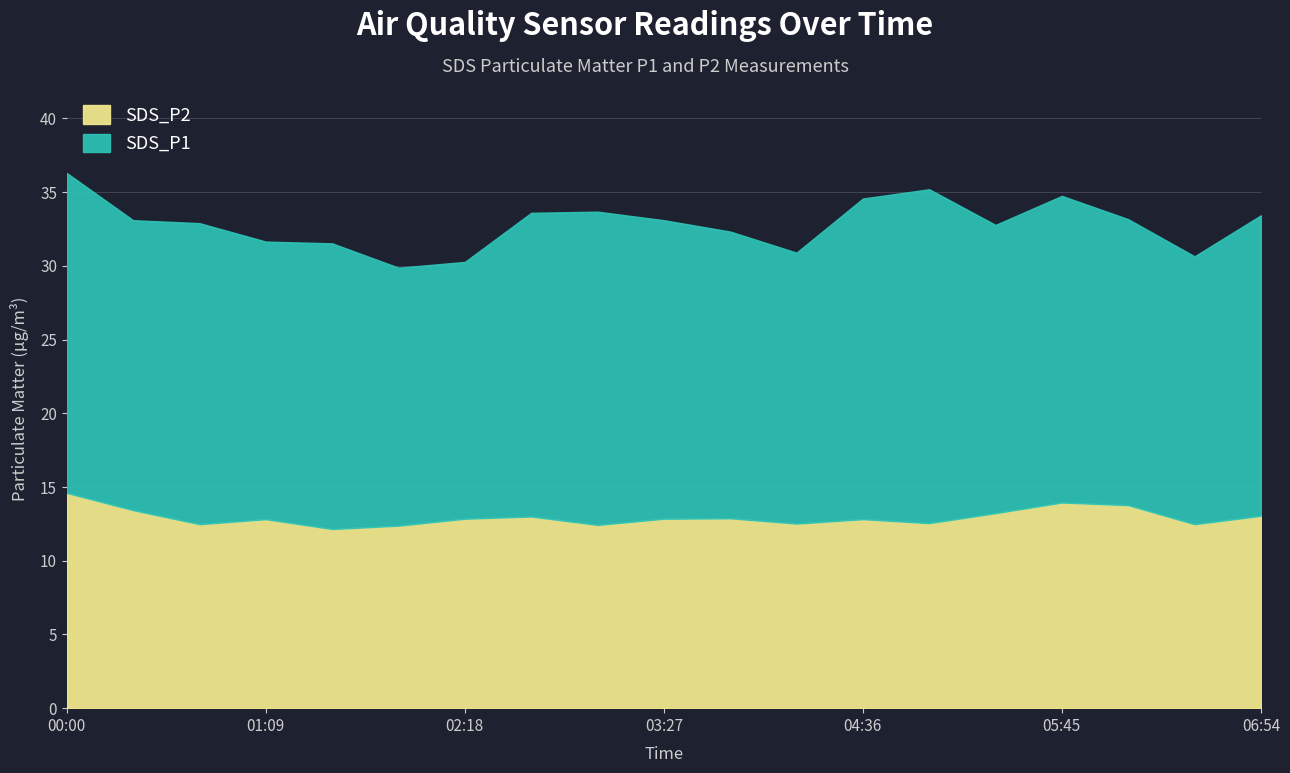

Does the chart display data point markers on the line(s)?

No